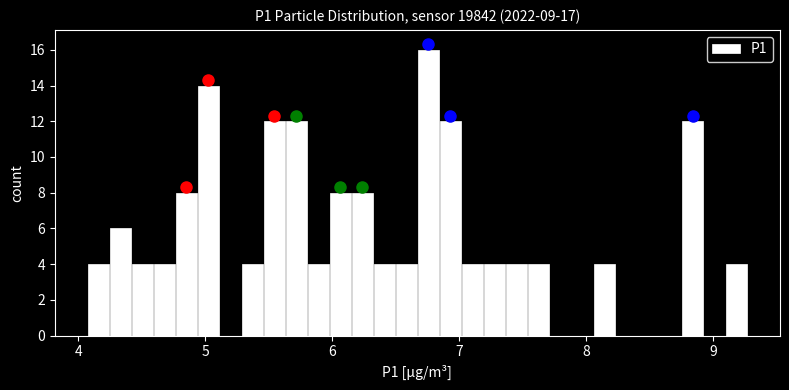

Read against the x-axis, roughly where is the centre of the tallest bar?

6.8